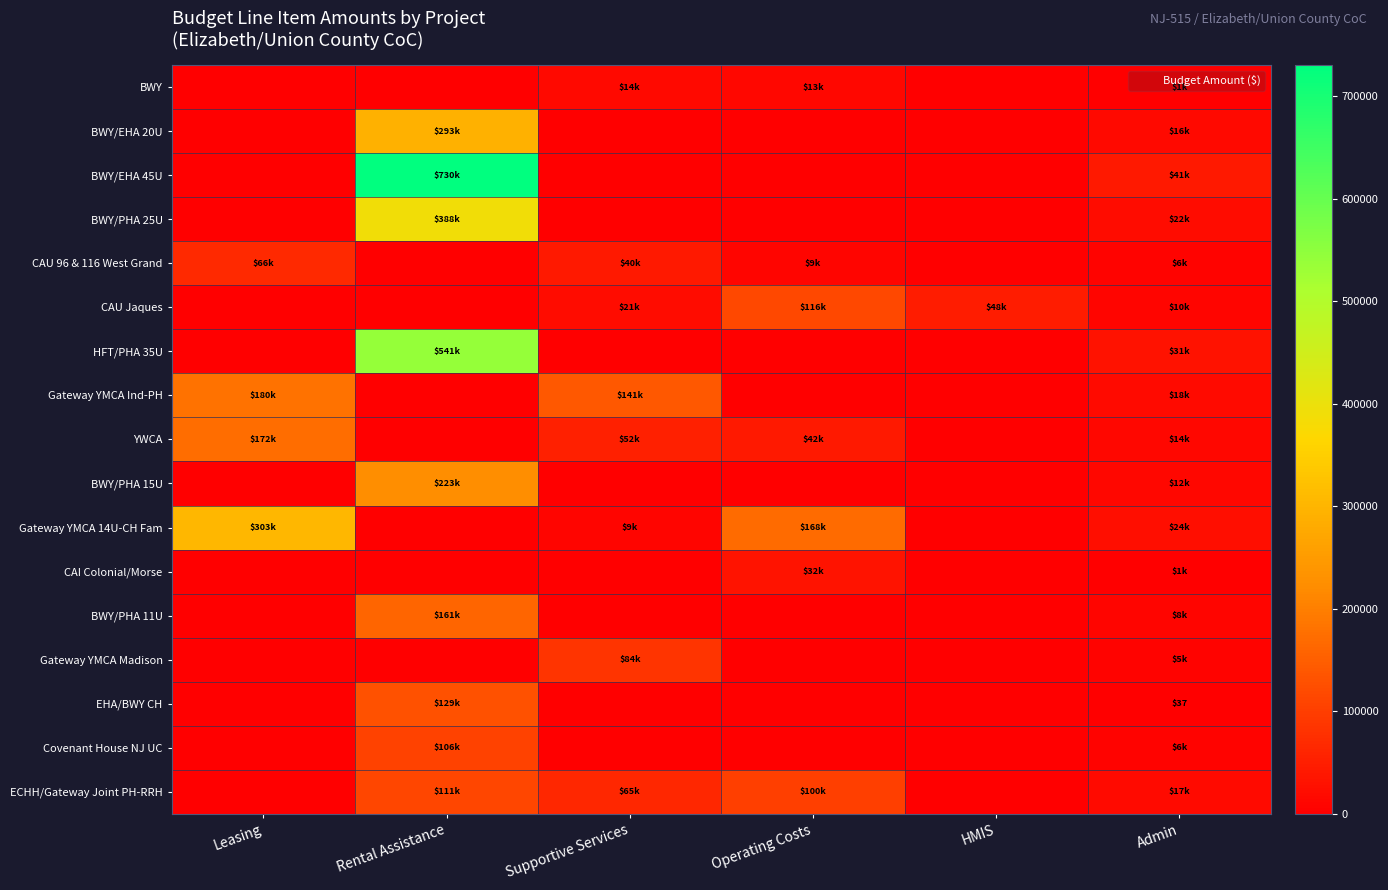

The BWY series shows 8179 at Leasing. True or false?

False